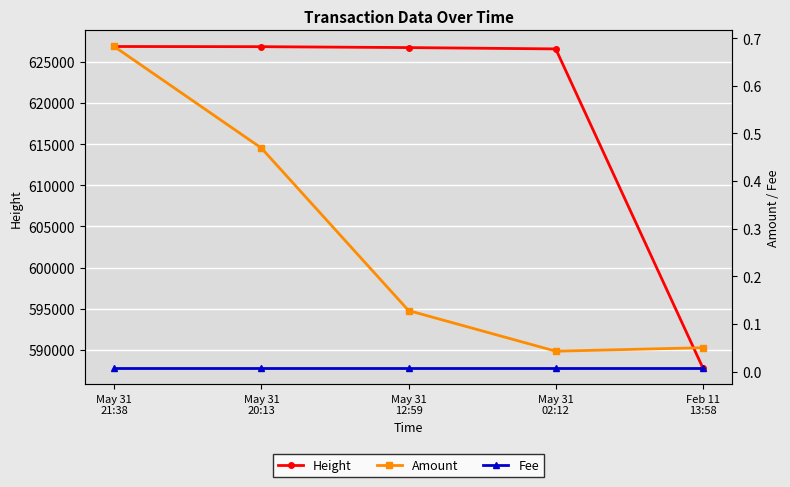

At which label does Fee reach its peak?

May 31
21:38